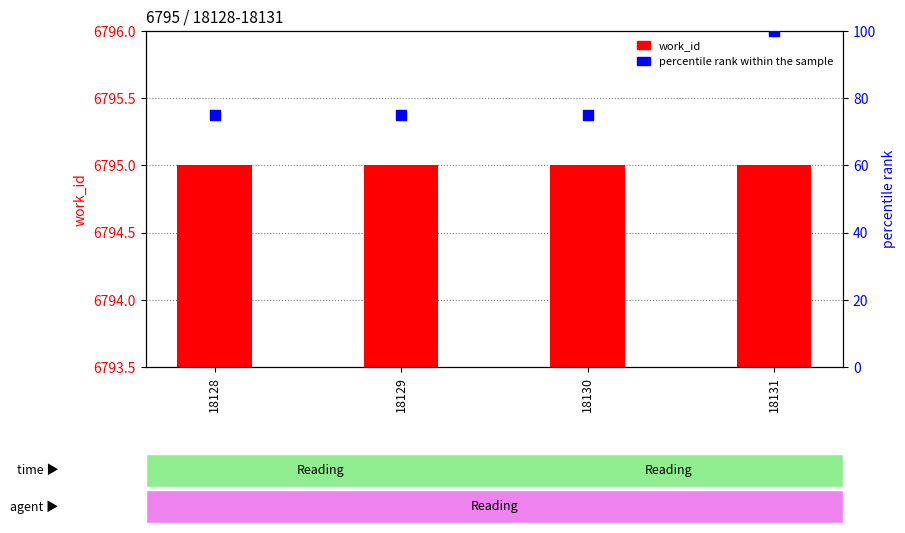

What is the total value across all series at 18129?

6870